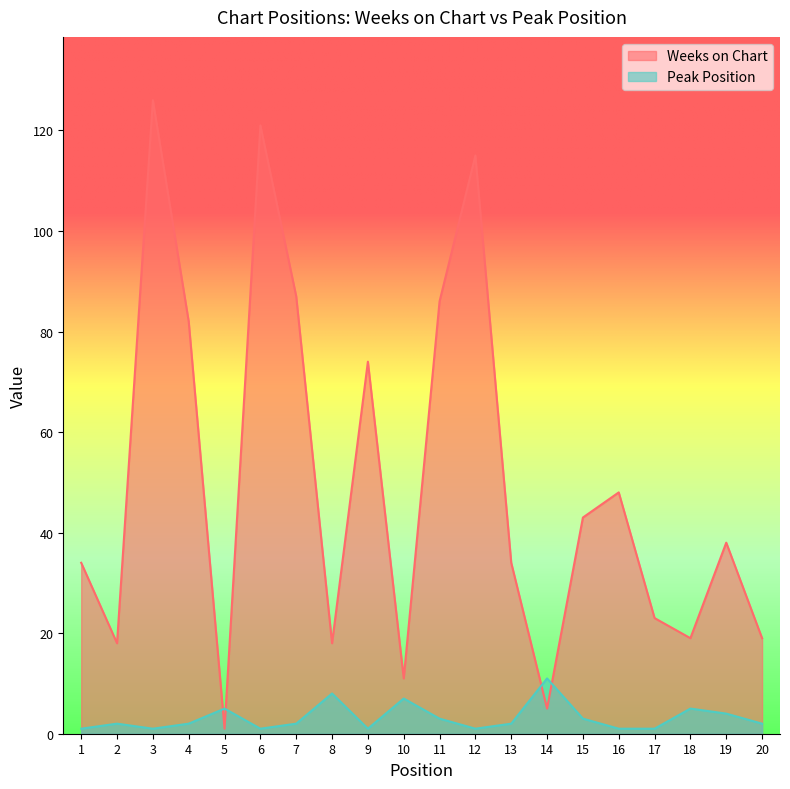

What is the value of the Peak Position point at the 20th from the left?

2